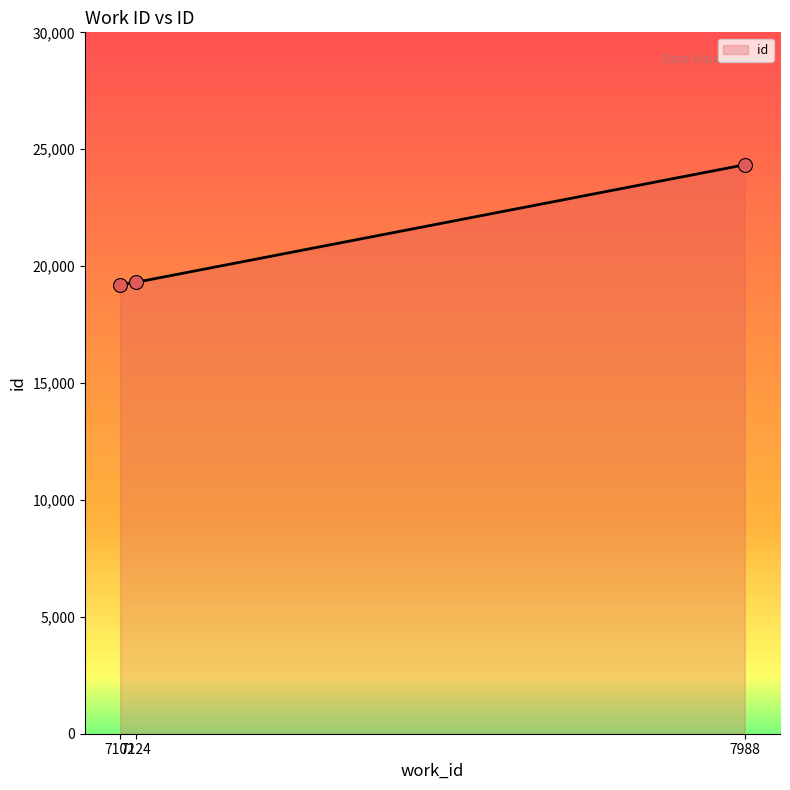

Approximately how many times larger is the value at 7988 compared to 7124?

1.3